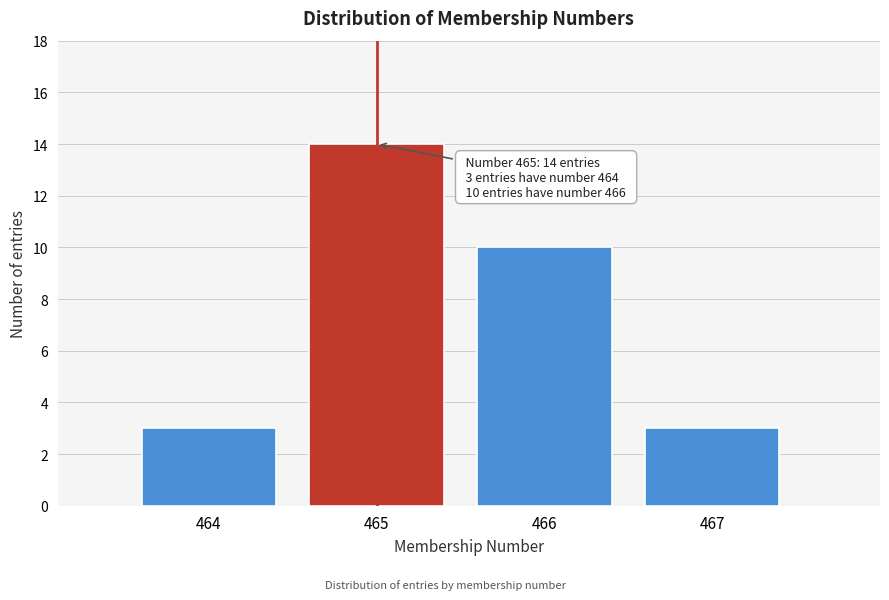

Reading right to left, what are all the values shown in this chart?

467=3	466=10	465=14	464=3